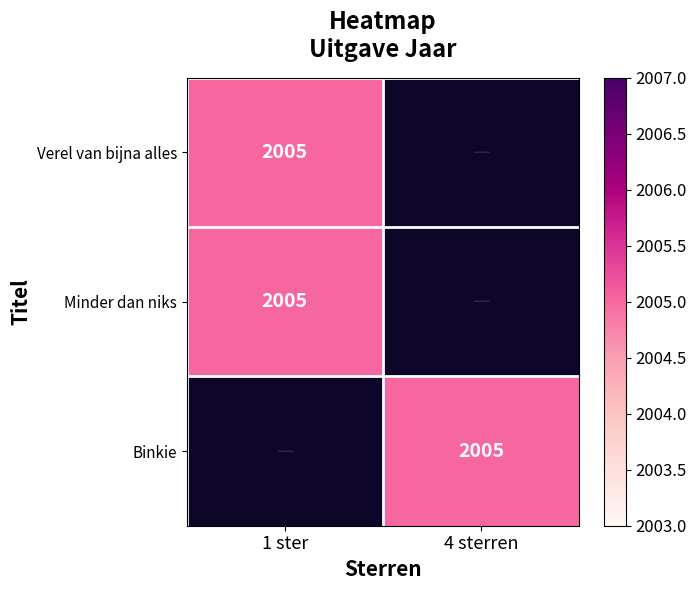

Count the number of data series in this chart.

3